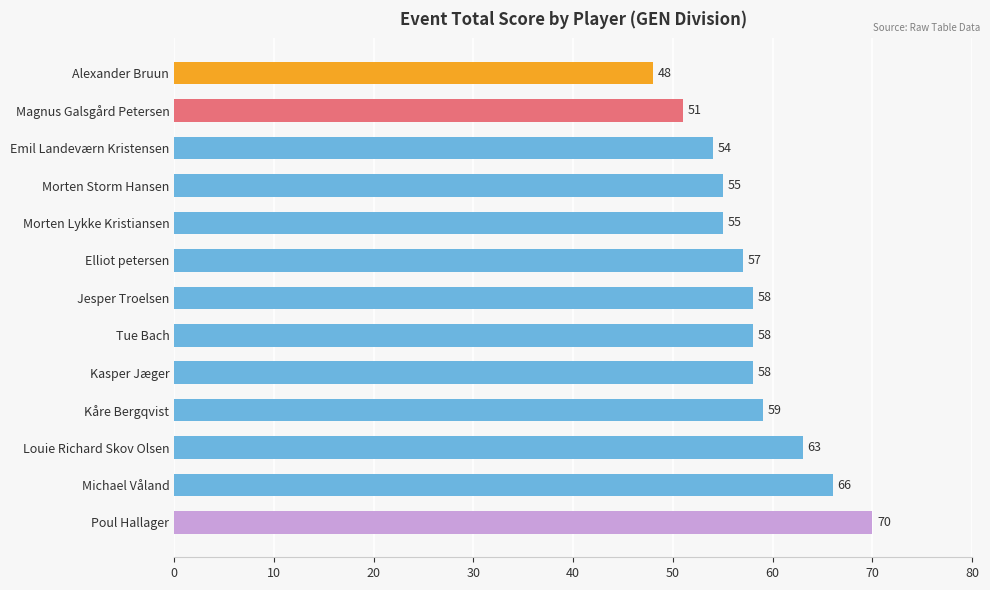

What is the difference between the maximum and minimum values?

22